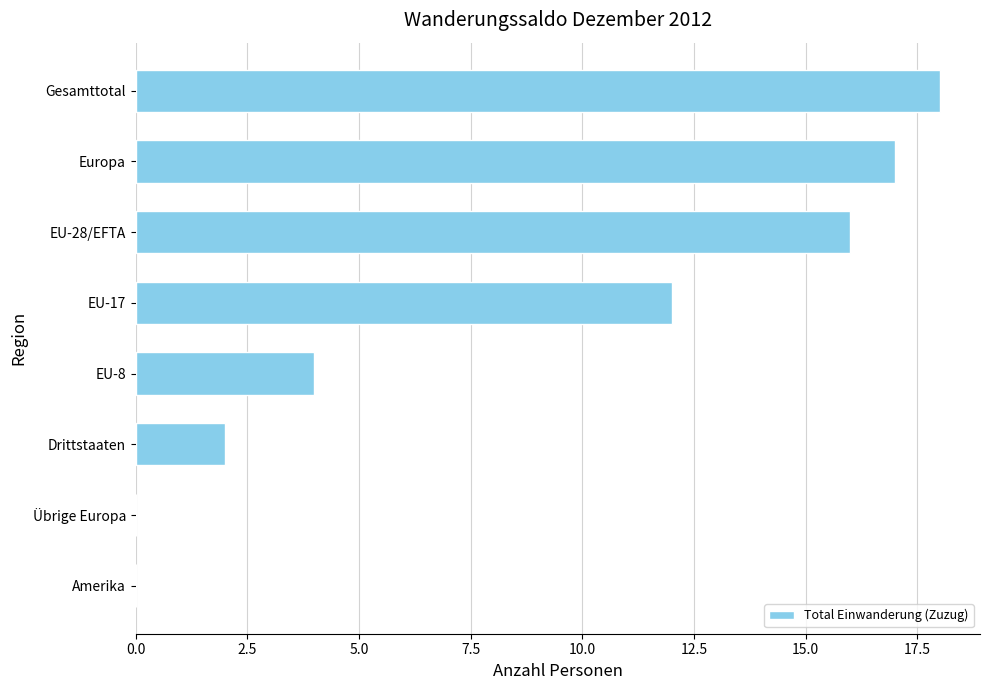

What is the sum of all values?

69